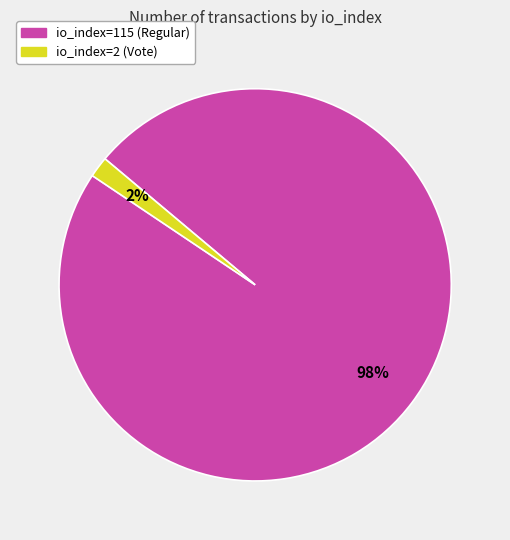

True or false: io_index=115 (Regular) accounts for 98% of the total.

True